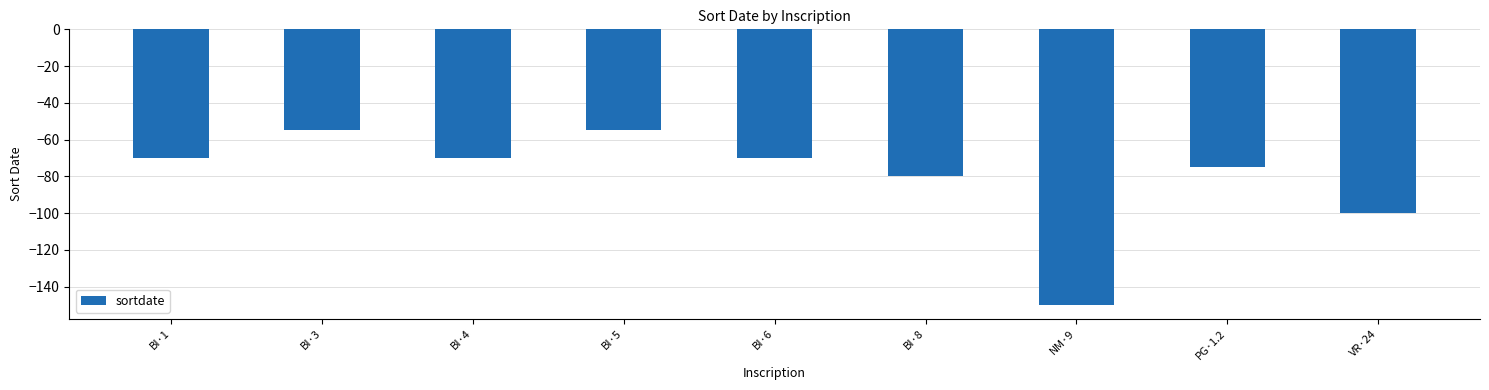

What is the change in value from BI·3 to NM·9?

-95